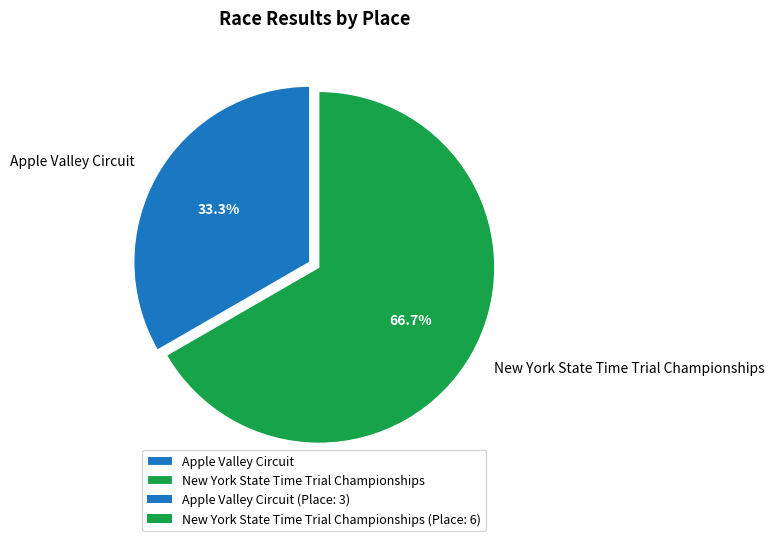

What percentage is NOT represented by Apple Valley Circuit?

66.7%